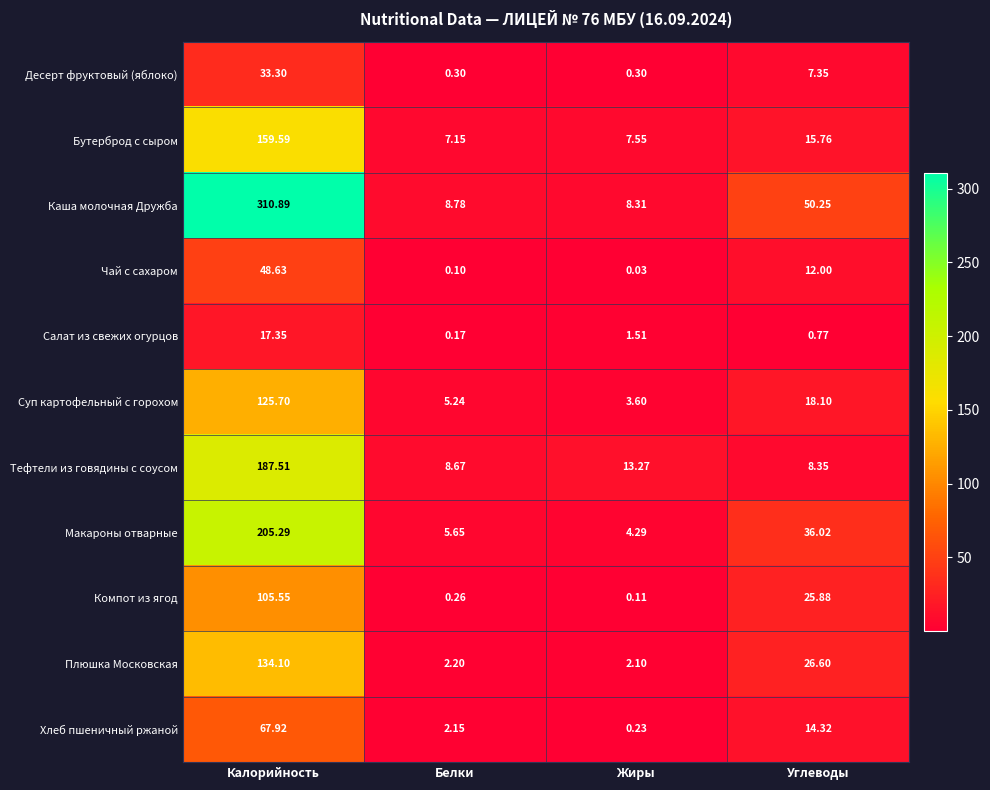

At which label does Каша молочная Дружба reach its peak?

Калорийность